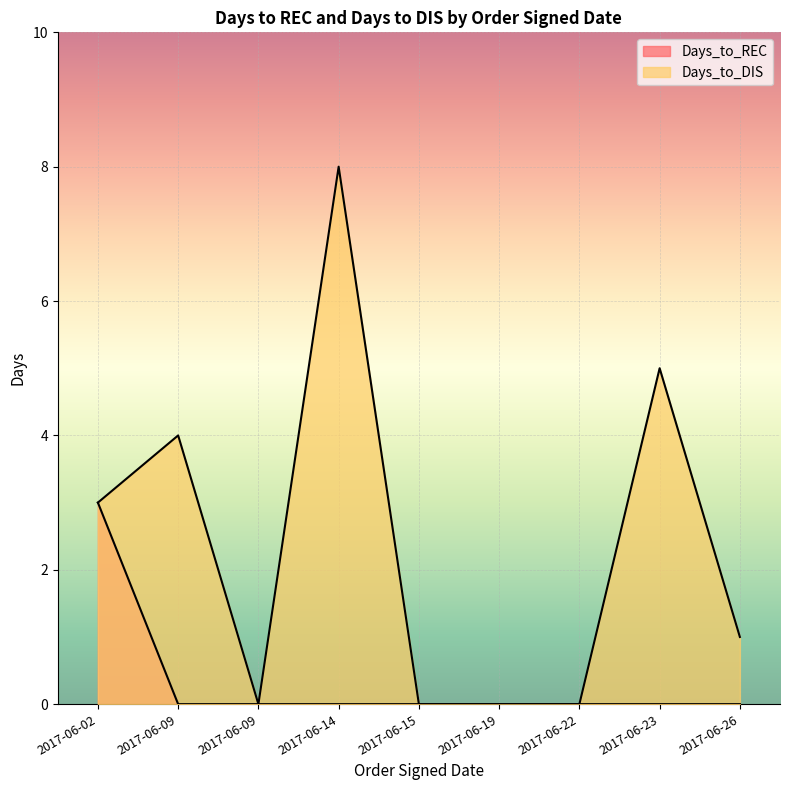

How many Days_to_REC values are between 0 and 1?

8